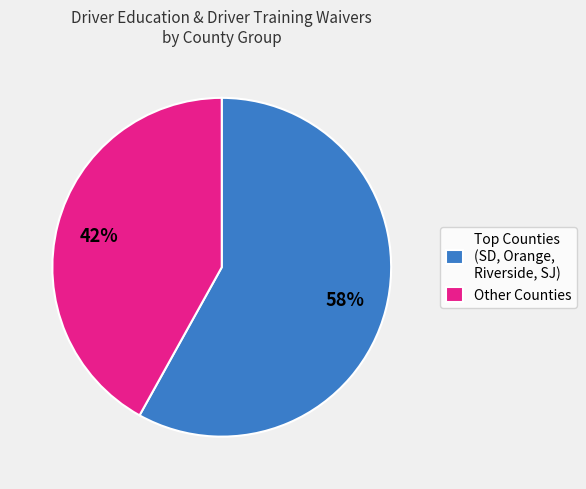

To the nearest percent, what is the average slice percentage?

50%